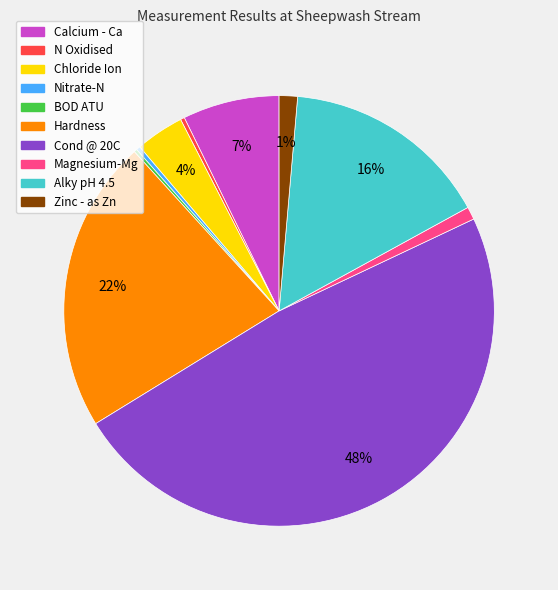

Which has a higher value, Chloride Ion or N Oxidised?

Chloride Ion